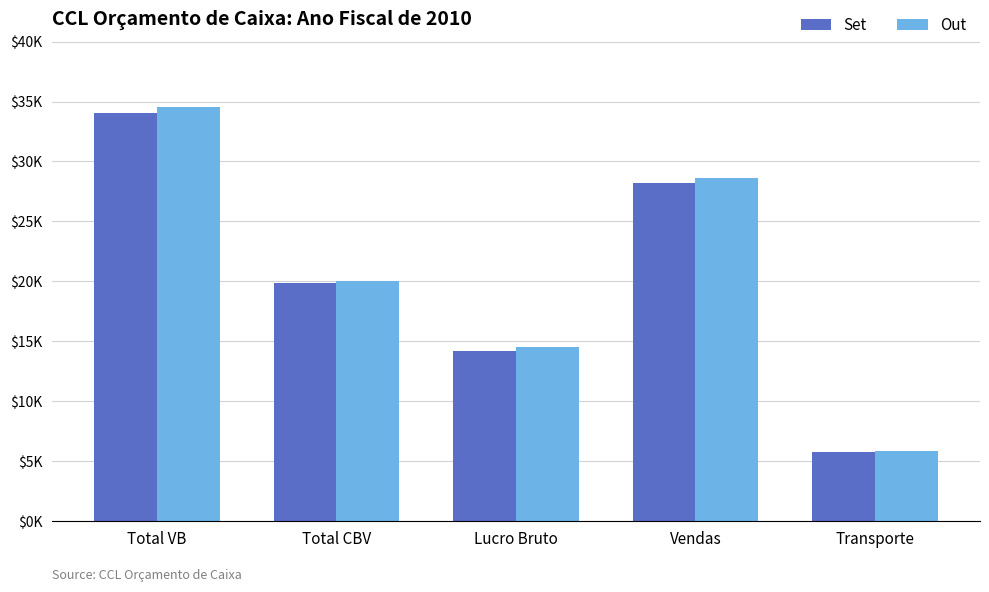

Reading left to right, what are all the values shown in this chart?

Set: 34036.8	19842.2	14194.6	28233.3	5803.5
Out: 34547.4	20020.8	14526.6	28656.8	5890.6